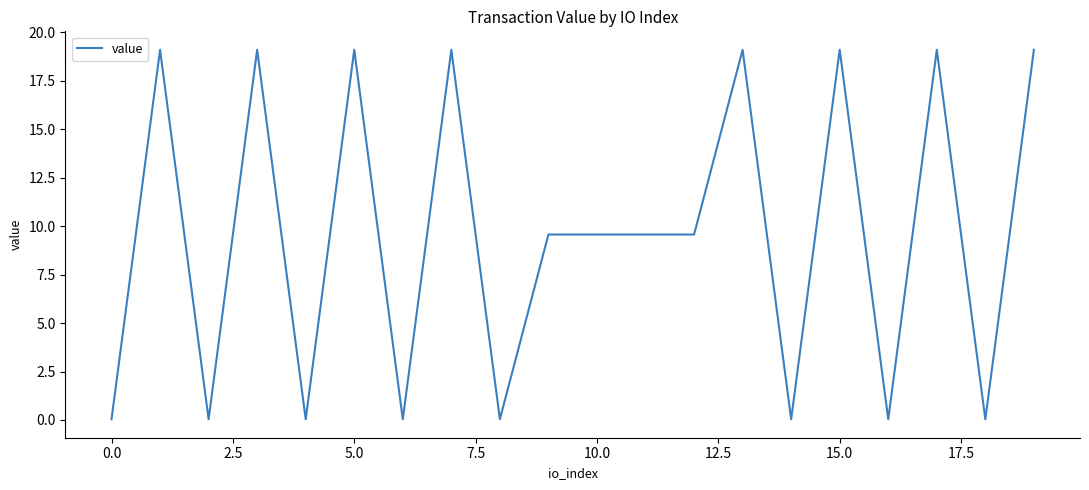

True or false: the data has more than 0 interior local peaks.

True